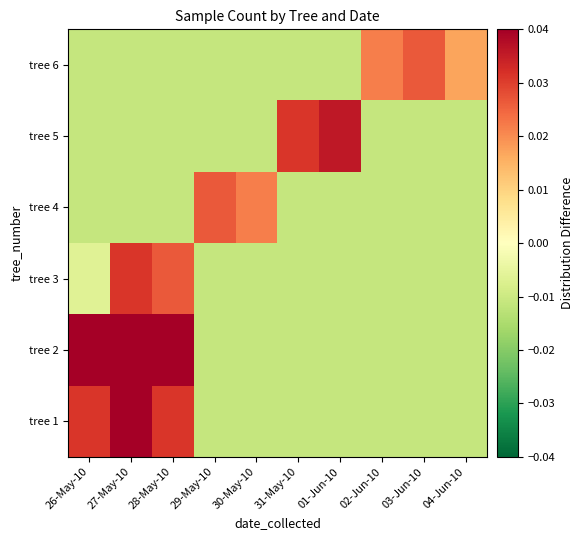

Between 26-May-10 and 02-Jun-10, which is larger?

26-May-10